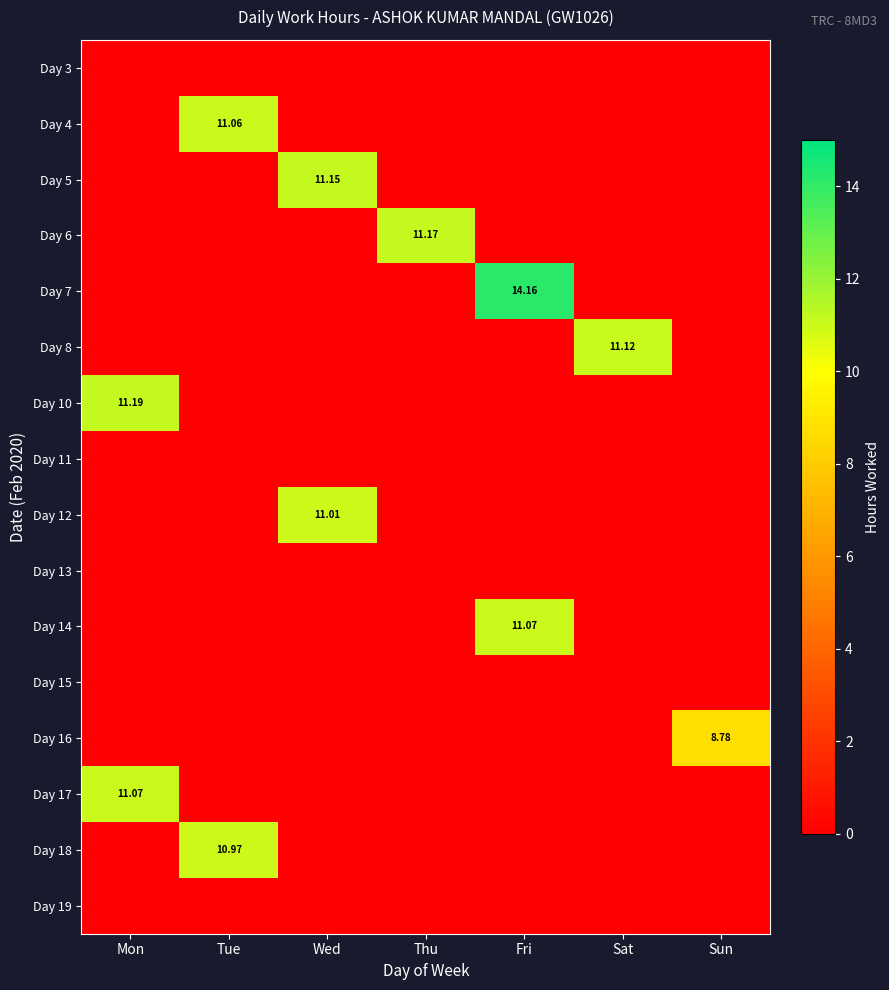

Which series changed the most between Mon and Wed?

Day 10